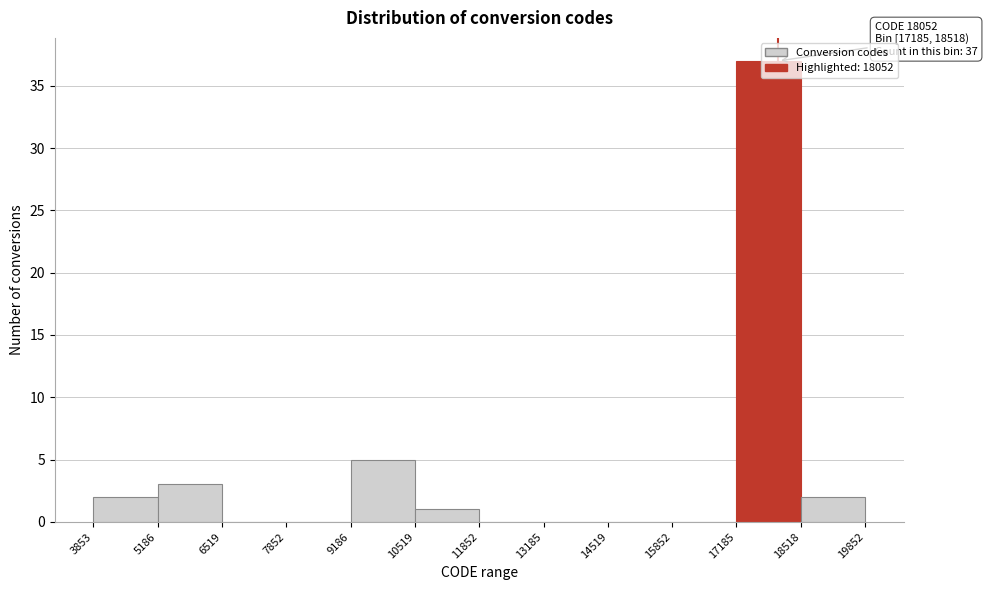

Over which range of the x-axis is the bar tallest?

17185 to 18518